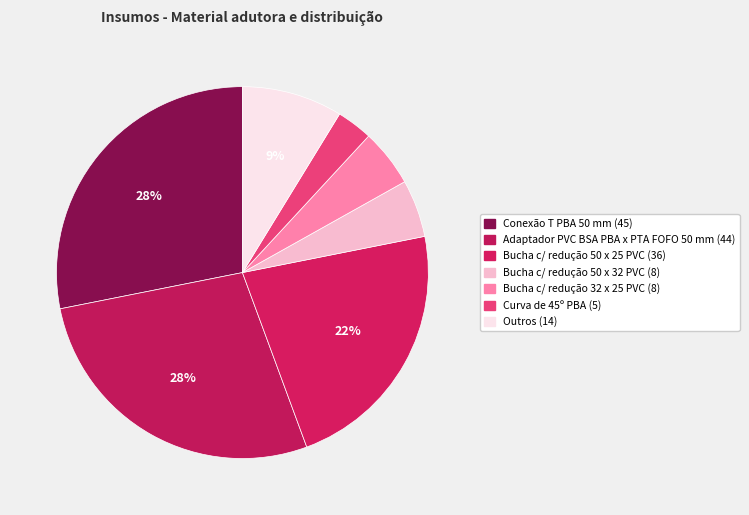

How many slices are in this pie chart?

7